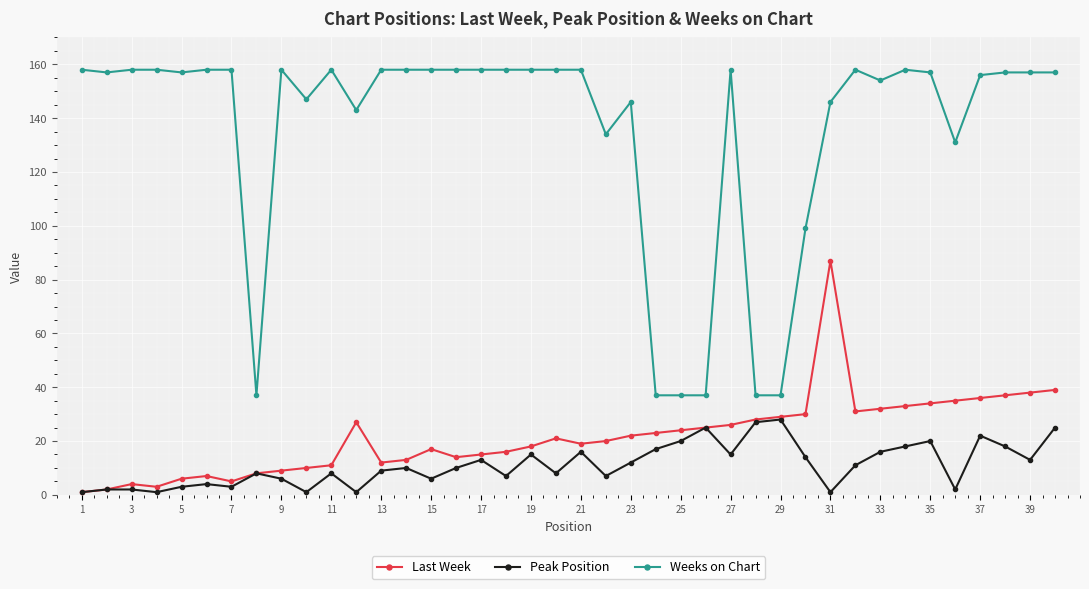

Count the number of categories in the chart.

40